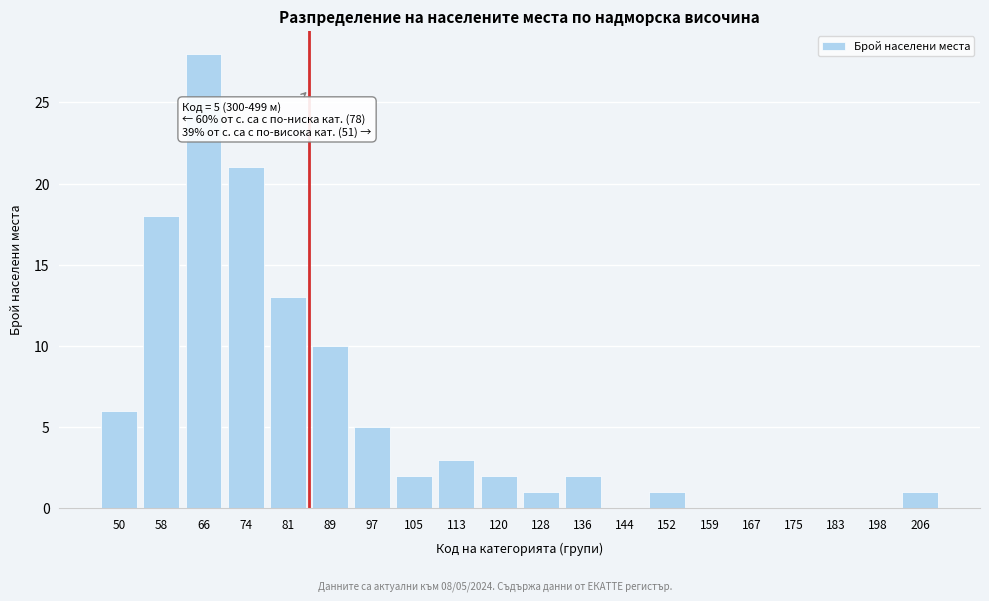

Reading left to right, extract all data points from this chart.

50=6	58=18	66=28	74=21	81=13	89=10	97=5	105=2	113=3	120=2	128=1	136=2	144=0	152=1	159=0	167=0	175=0	183=0	198=0	206=1